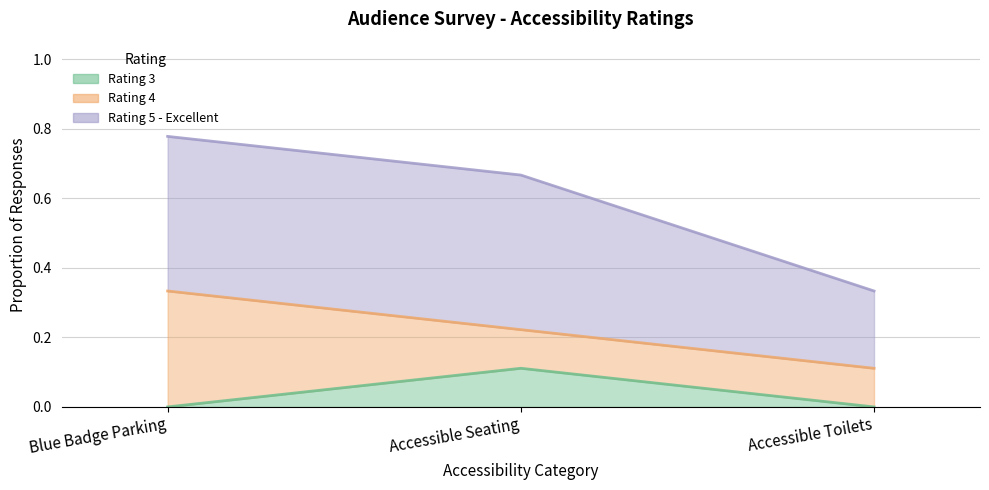

At which label does Rating 3 reach its peak?

Accessible Seating